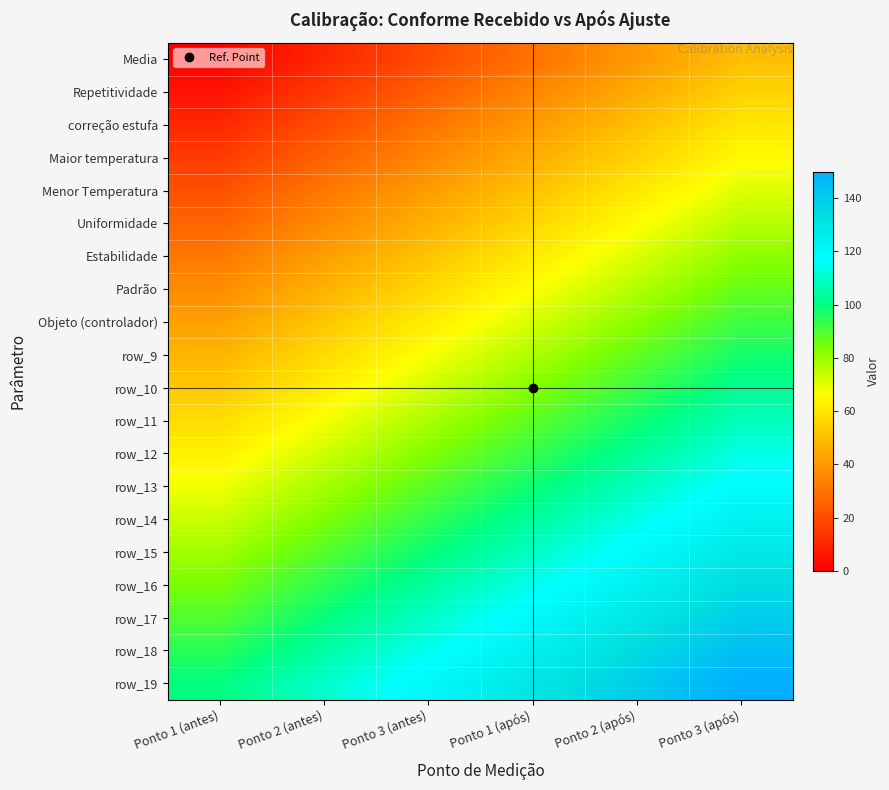

Which category has the lowest value across all series?

Ponto 1 (antes)